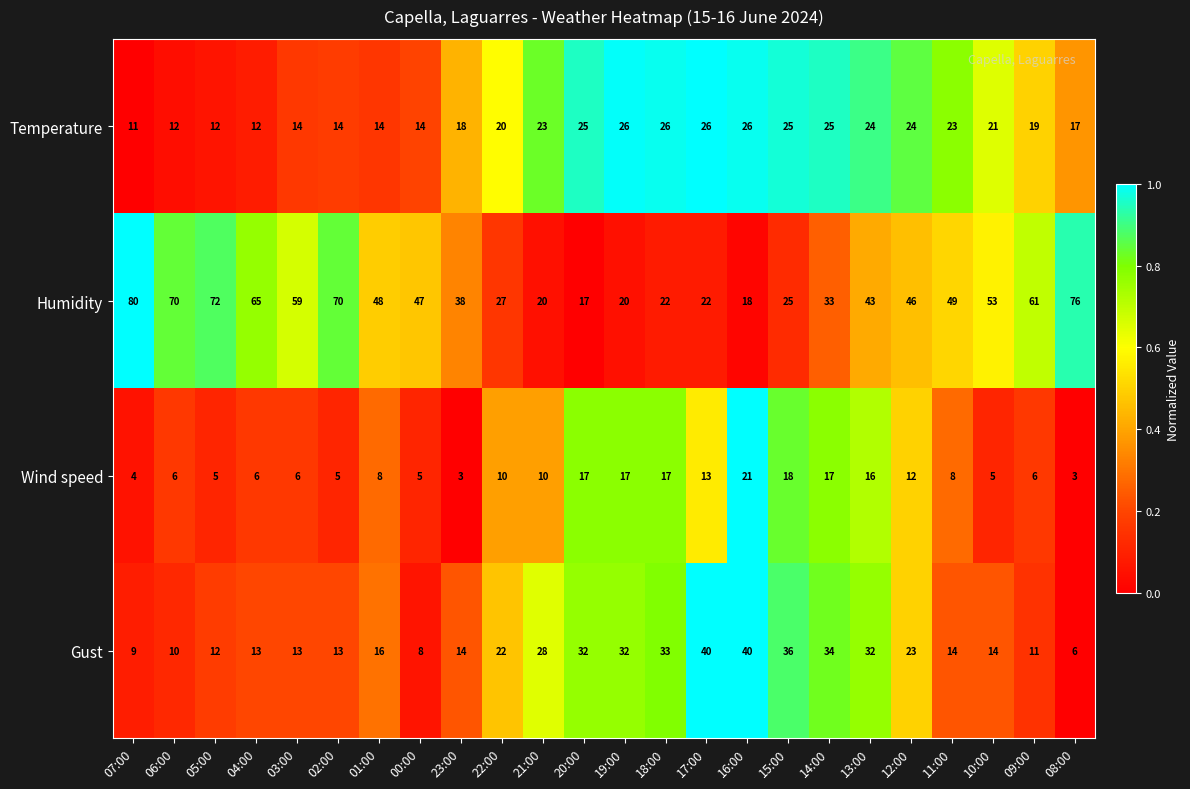

List the series in order of their peak value, highest first.

Humidity, Gust, Temperature, Wind speed